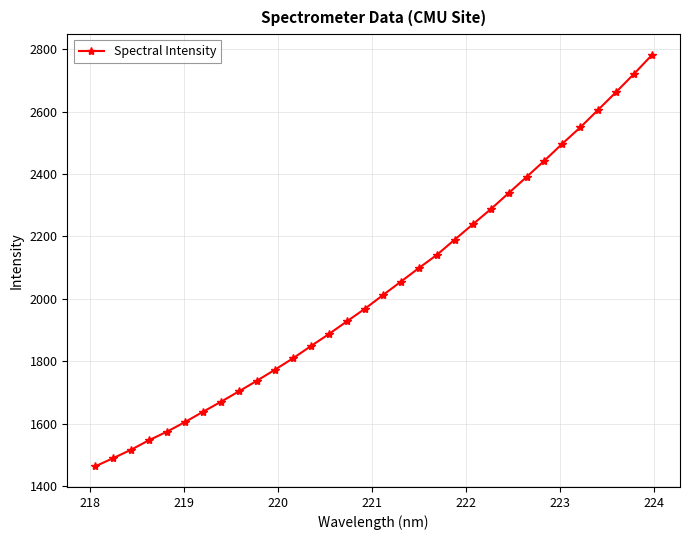

What is the average value?

2036.3